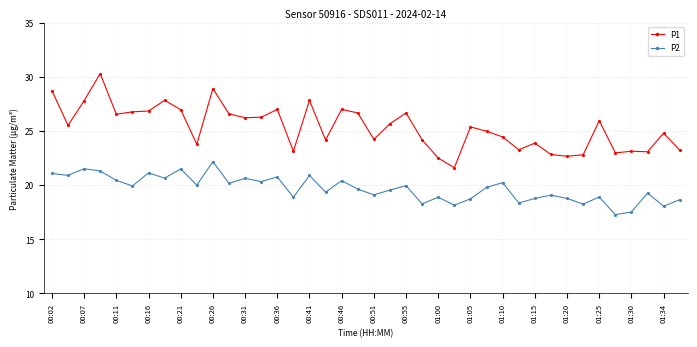

True or false: P1 and P2 cross at least once.

False